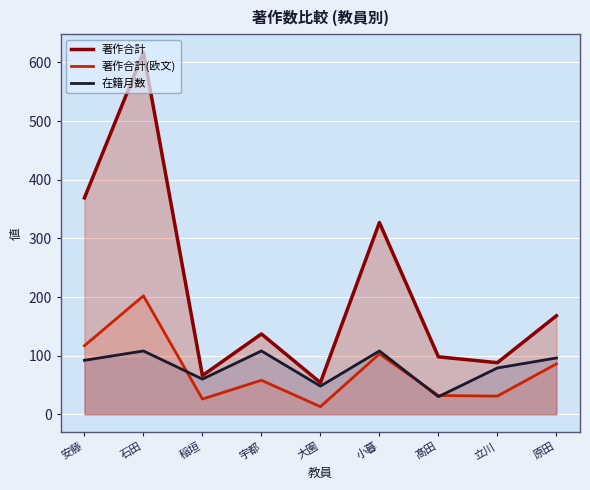

Is the value of 在籍月数 at 宇都 greater than the value of 著作合計(欧文) at 宇都?

Yes